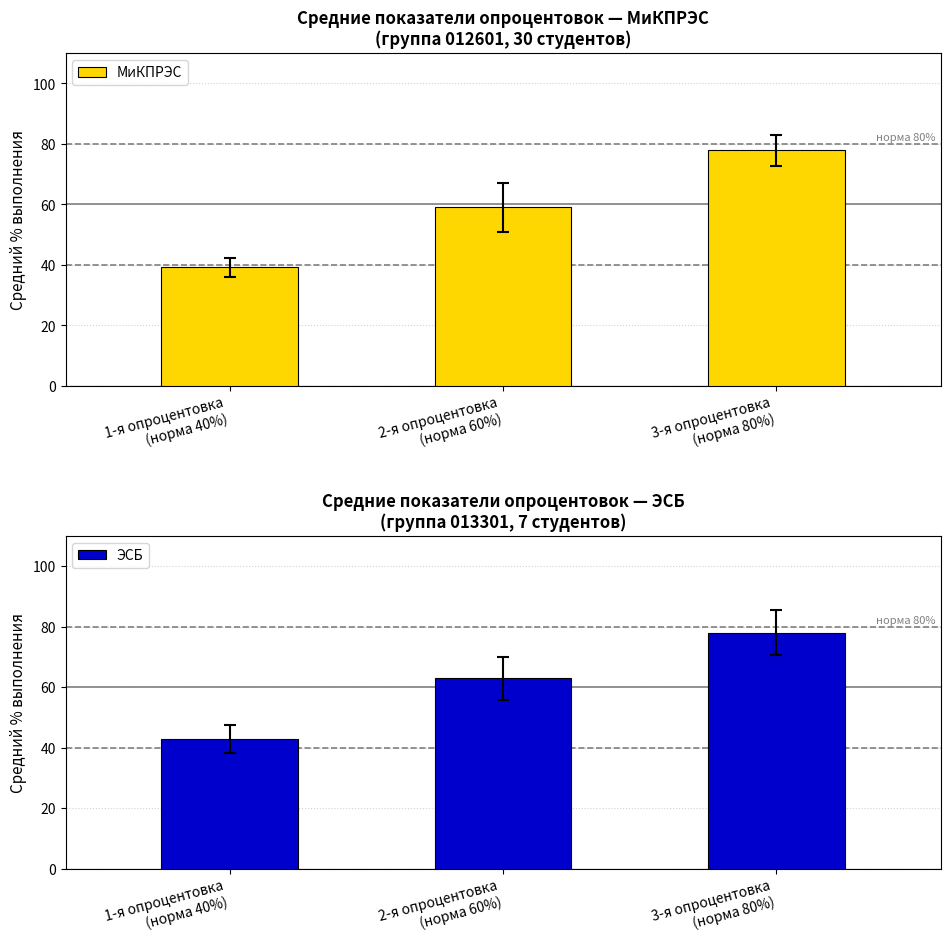

List the labels in order of МиКПРЭС value, largest first.

3-я опроцентовка
(норма 80%), 2-я опроцентовка
(норма 60%), 1-я опроцентовка
(норма 40%)